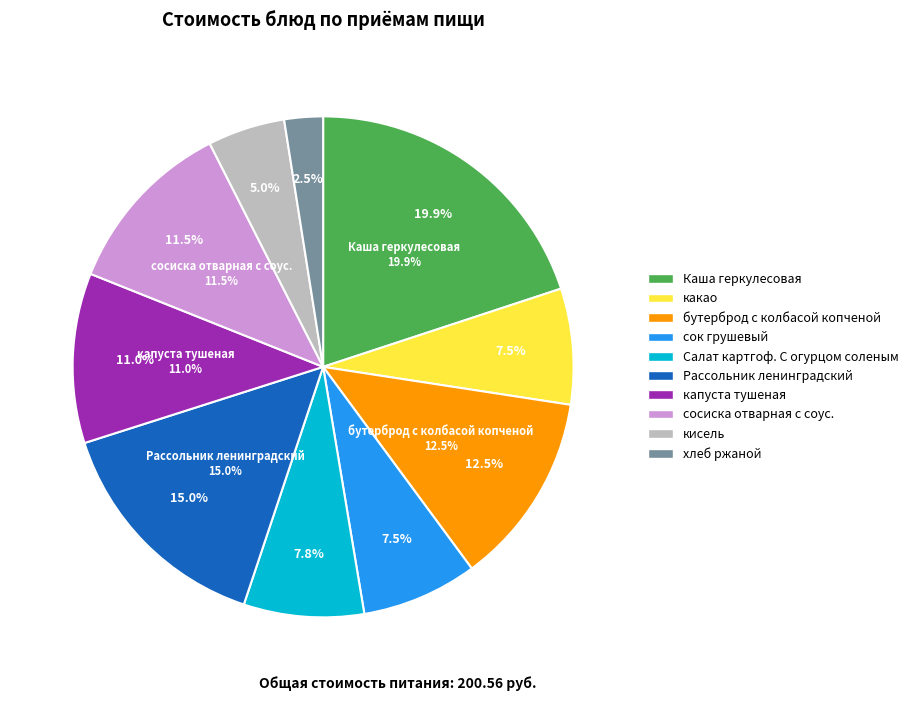

Which category has the smallest portion of the pie?

хлеб ржаной